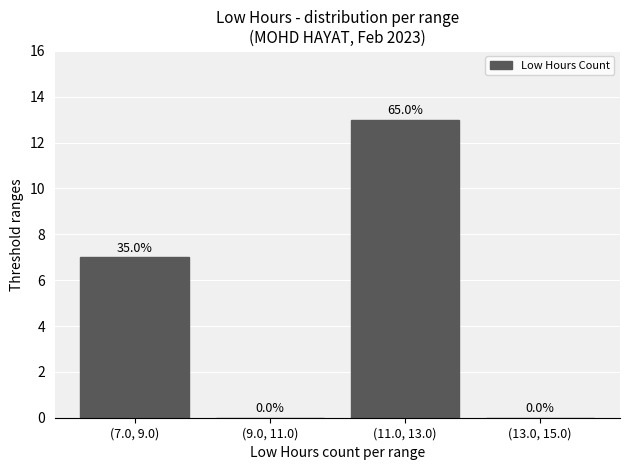

Which category has the highest value across all series?

(11.0, 13.0)